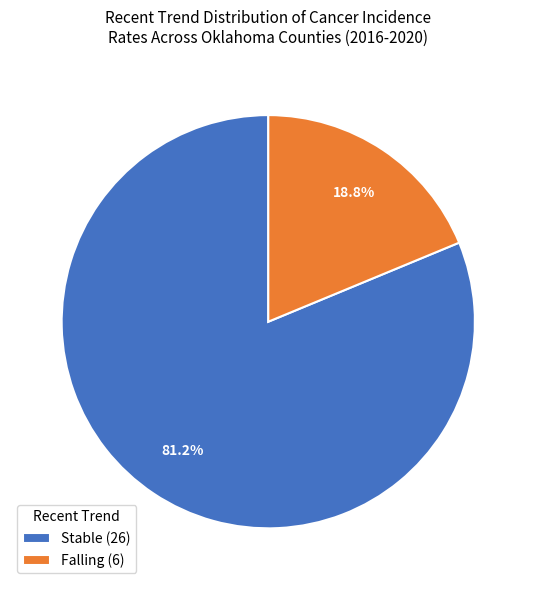

What is the majority slice?

Stable (26)